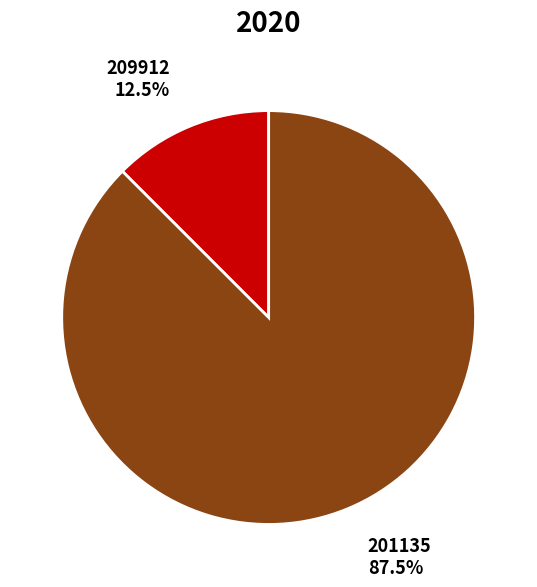

Is there any slice that represents more than half of the pie?

Yes